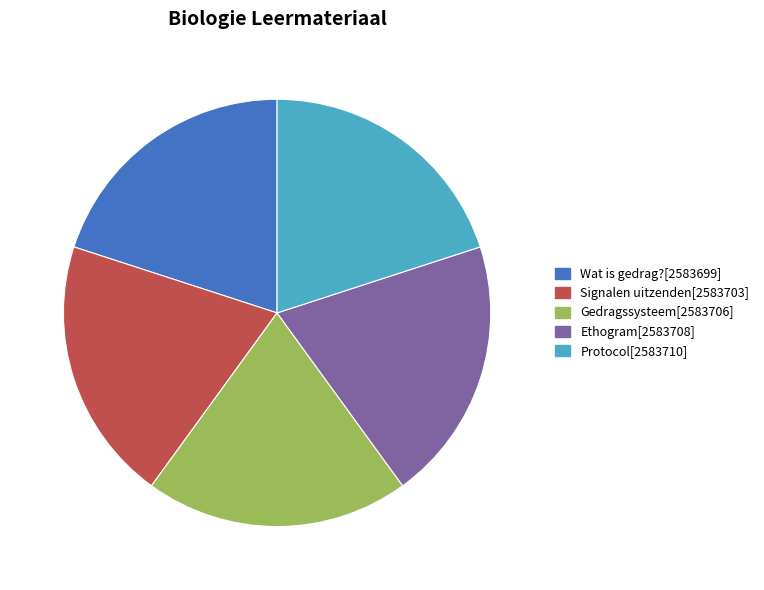

Is there a majority slice in this chart?

No